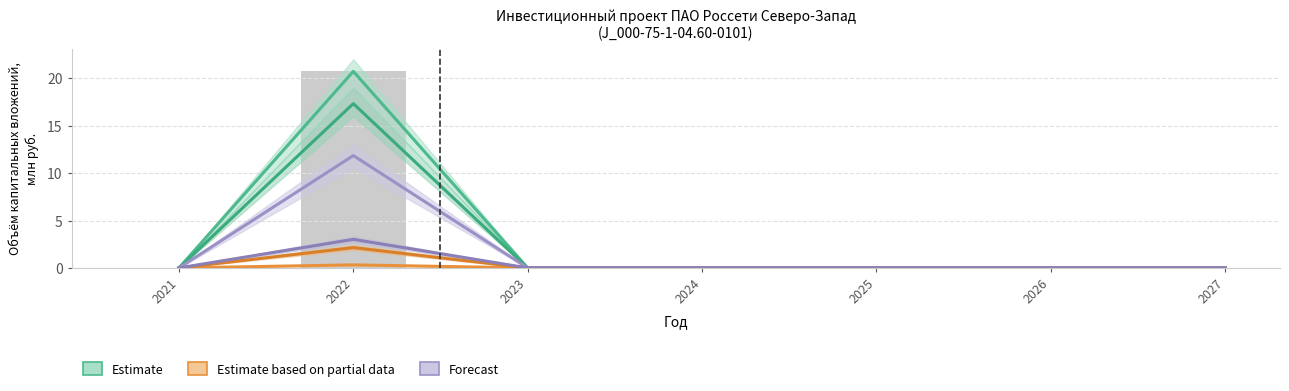

How many values in the Forecast series exceed 0?

1